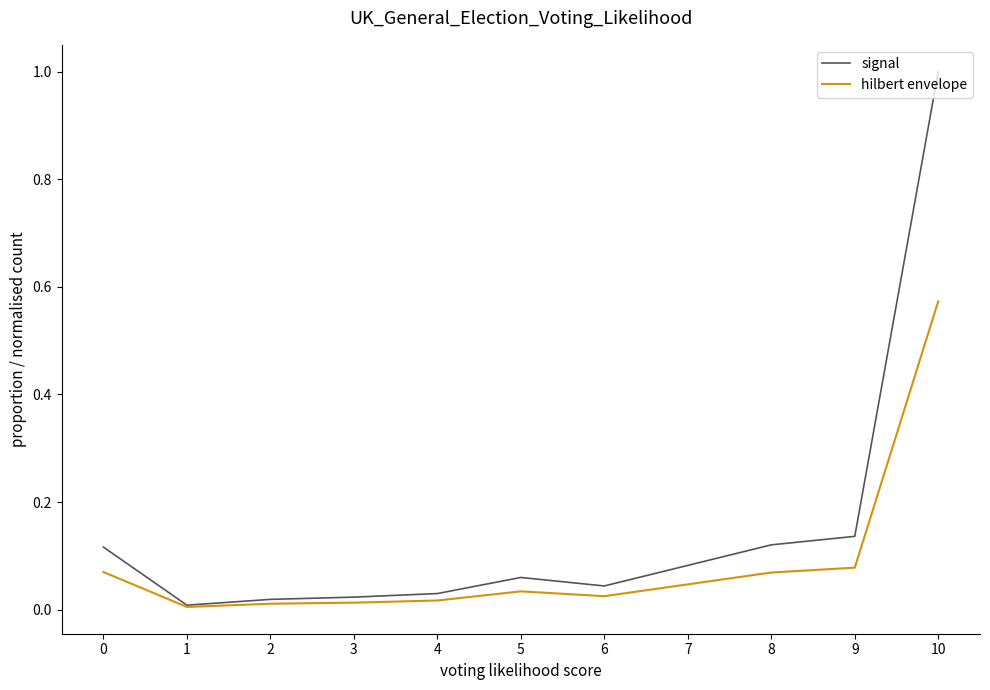

The hilbert envelope series shows 0.0 at 3. True or false?

True